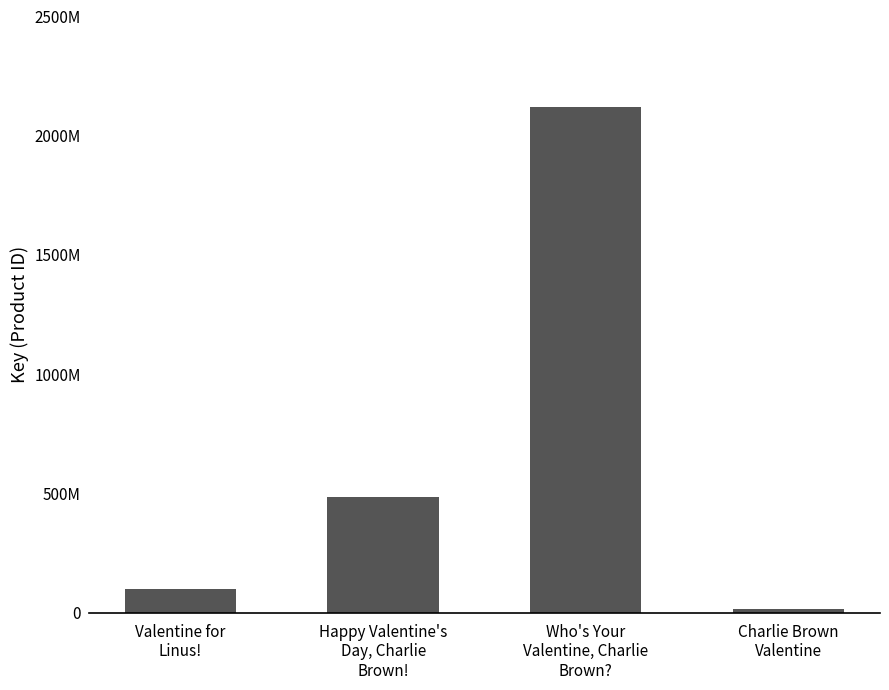

What is the label of the 3rd bar from the left?

Who's Your
Valentine, Charlie
Brown?